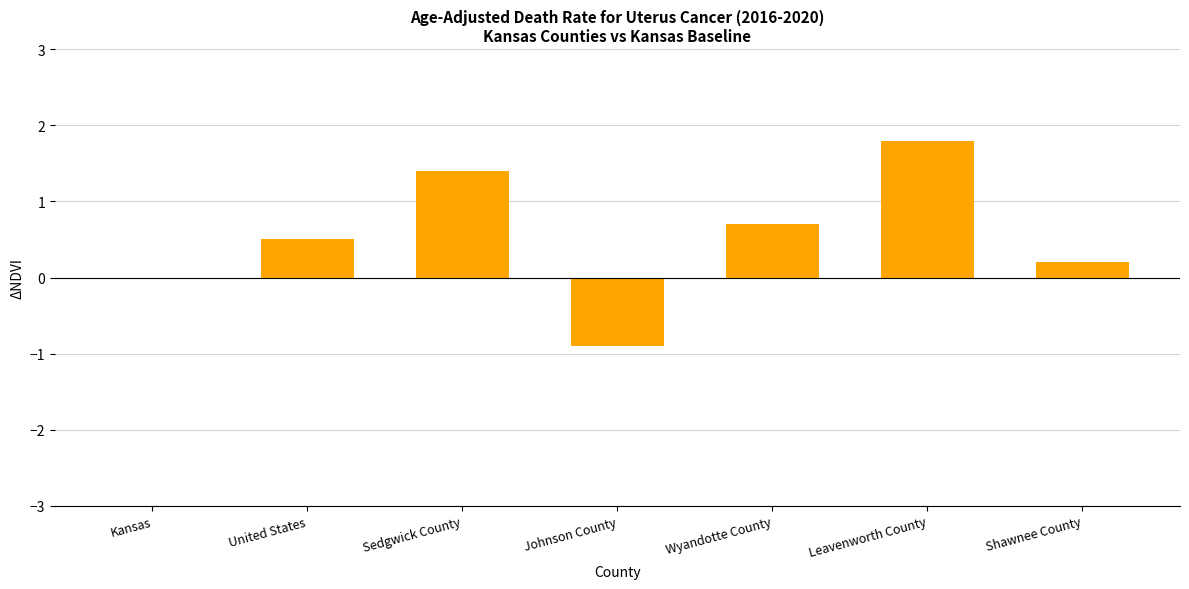

Count the number of categories in the chart.

7